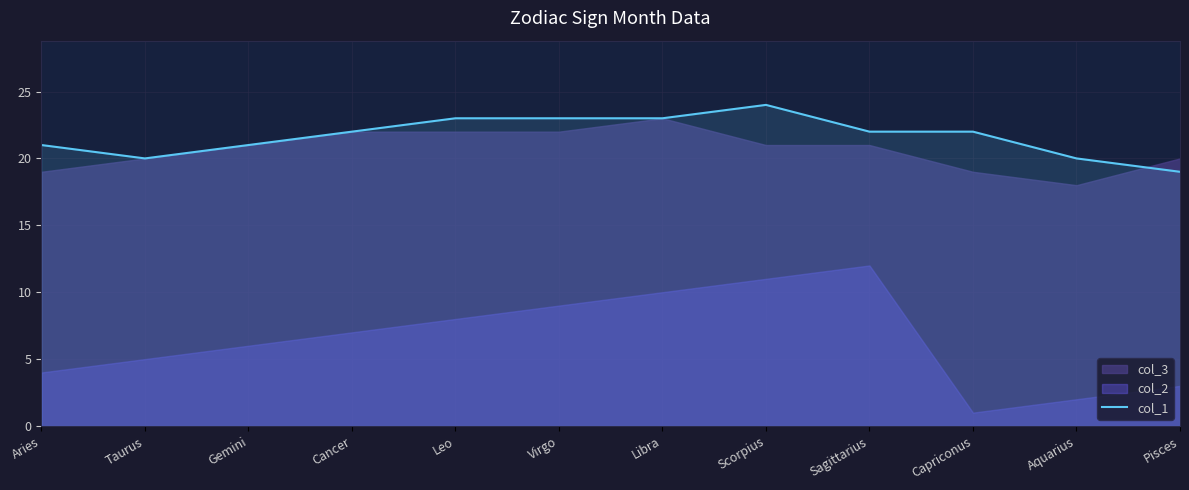

Read the value at Pisces.

19